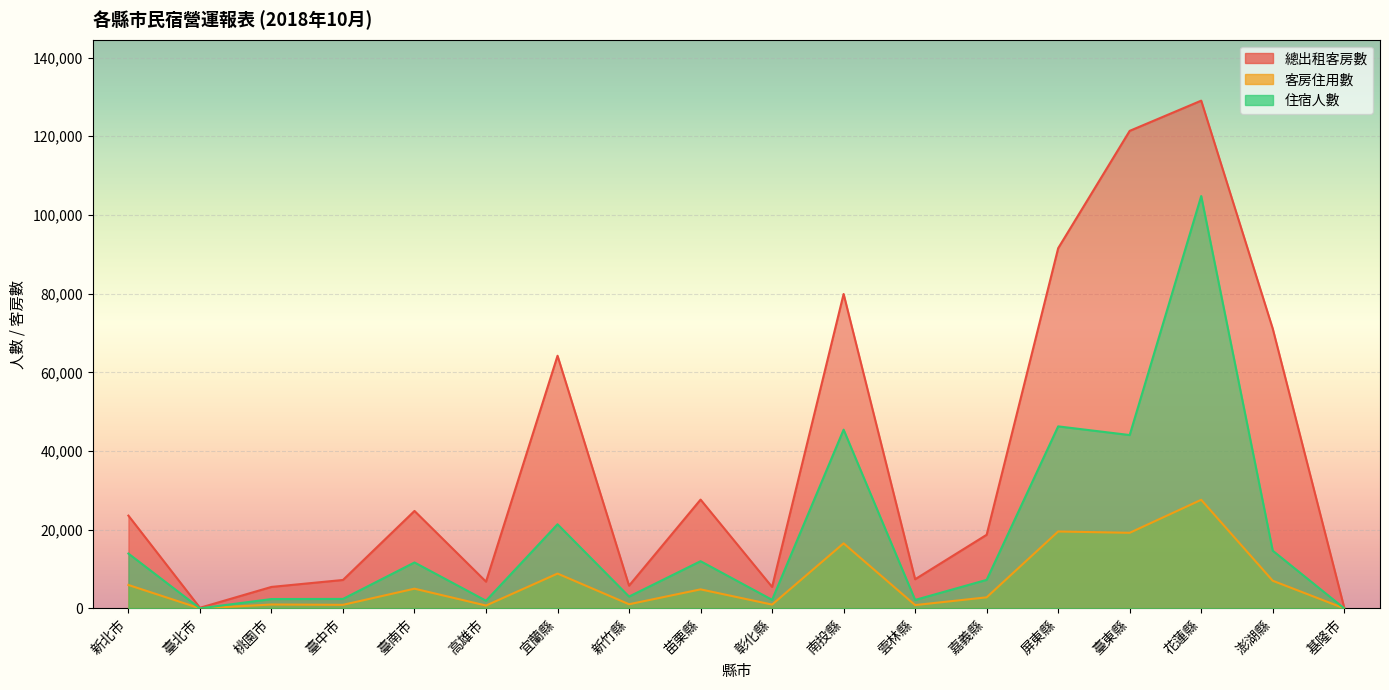

How many values in the 住宿人數 series are below 11672?

9